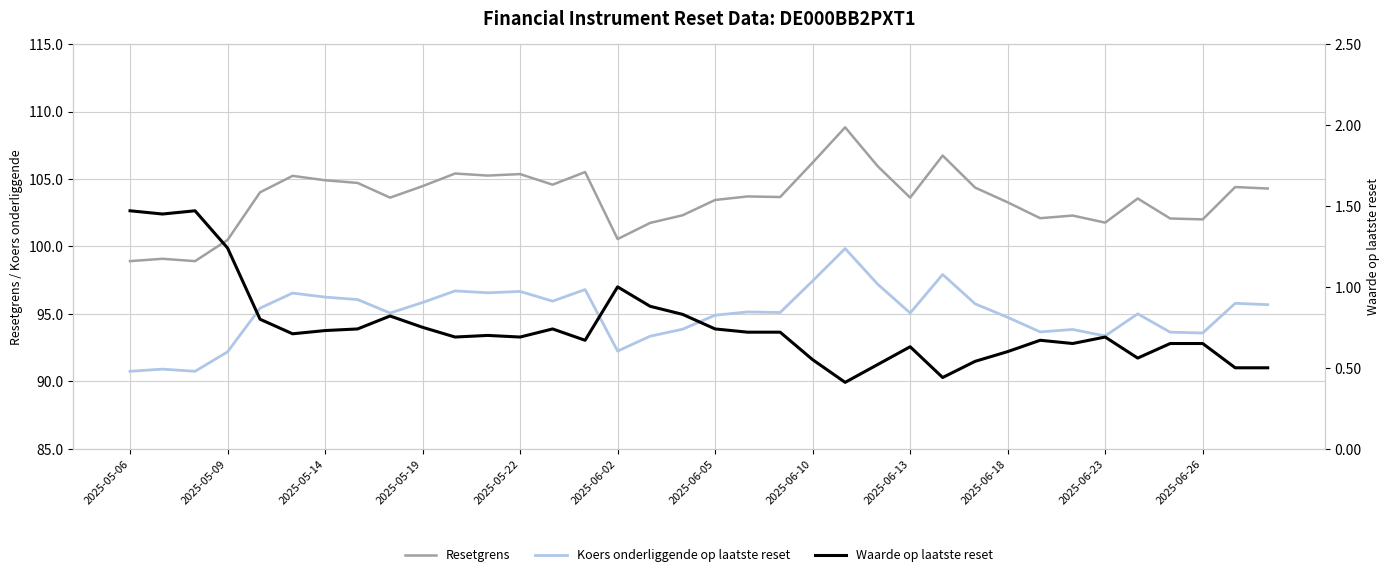

What is the difference between the Resetgrens values at 22 and 18?

5.4